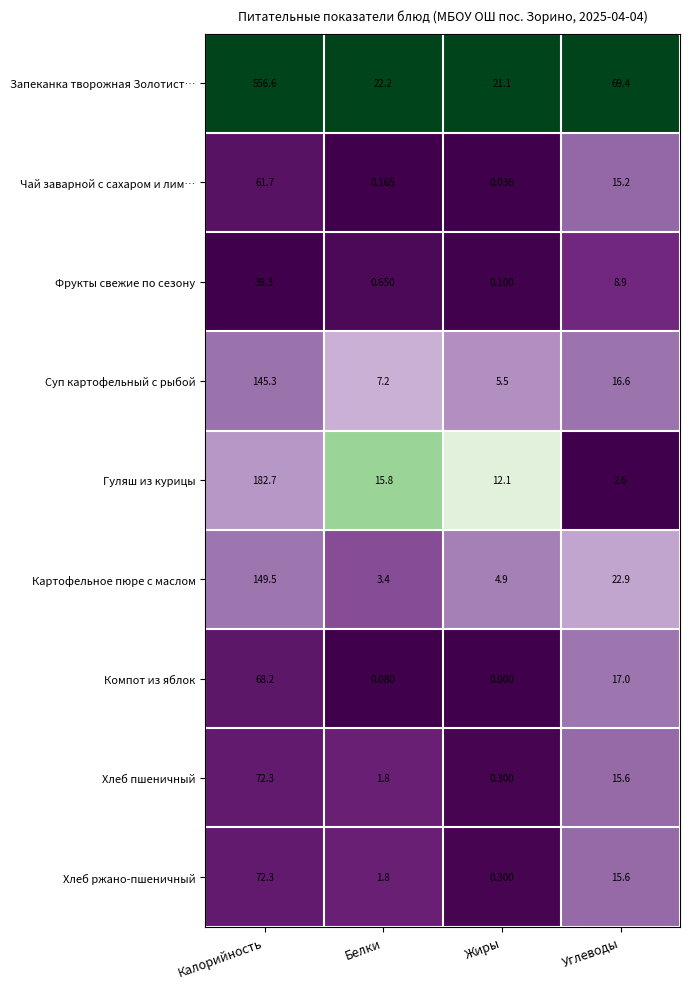

Is the value of Гуляш из курицы at Жиры greater than the value of Картофельное пюре с маслом at Жиры?

Yes